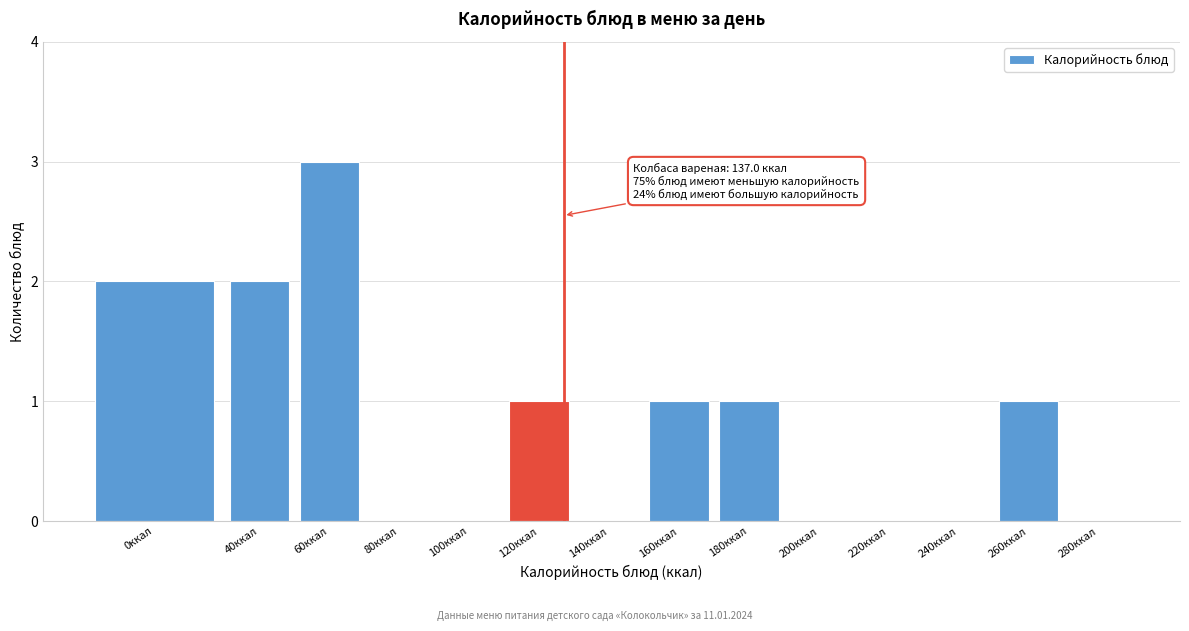

Reading right to left, what are all the values shown in this chart?

280ккал=0	260ккал=1	240ккал=0	220ккал=0	200ккал=0	180ккал=1	160ккал=1	140ккал=0	120ккал=1	100ккал=0	80ккал=0	60ккал=3	40ккал=2	0ккал=2